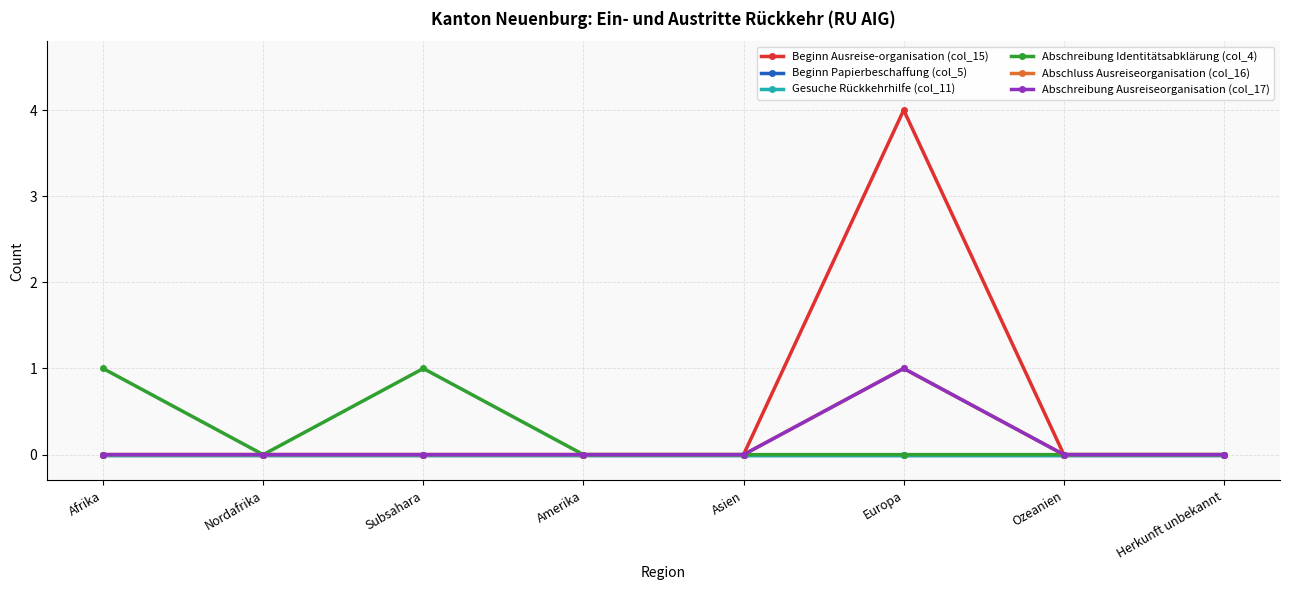

Which series has the largest total across all categories?

Beginn Ausreise-organisation (col_15)